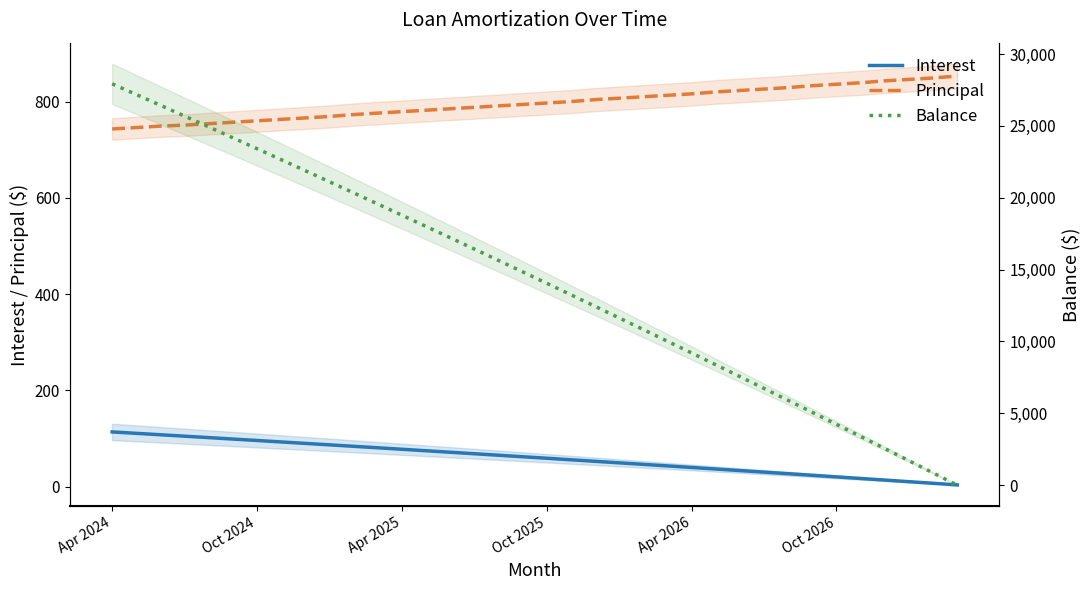

Is the value of Principal at Oct 2024 greater than the value of Balance at 34?

No